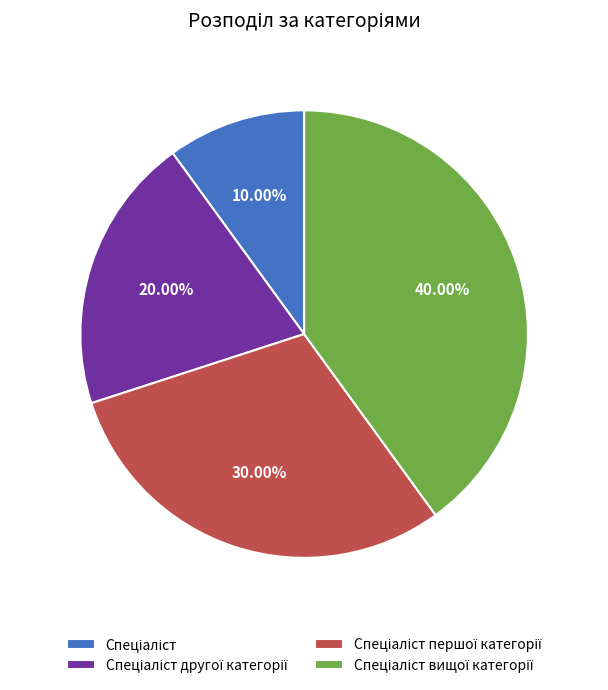

Is there any slice that represents more than half of the pie?

No